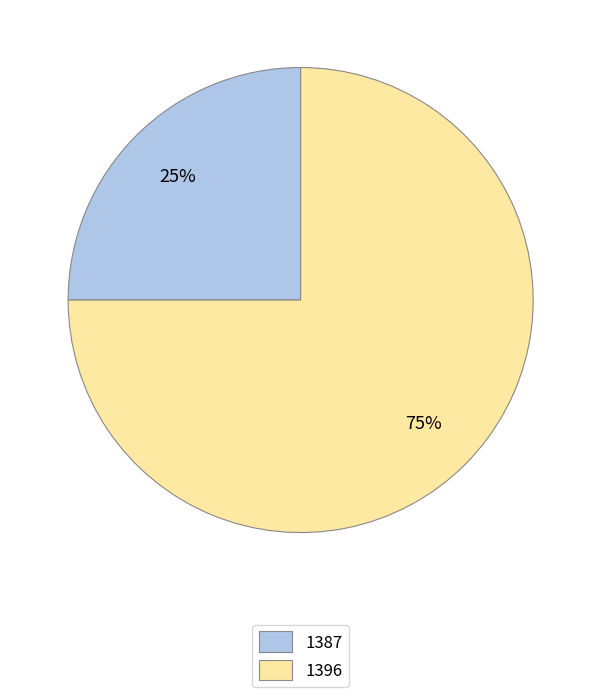

Approximately how many times larger is the value at 1387 compared to 1396?

0.3